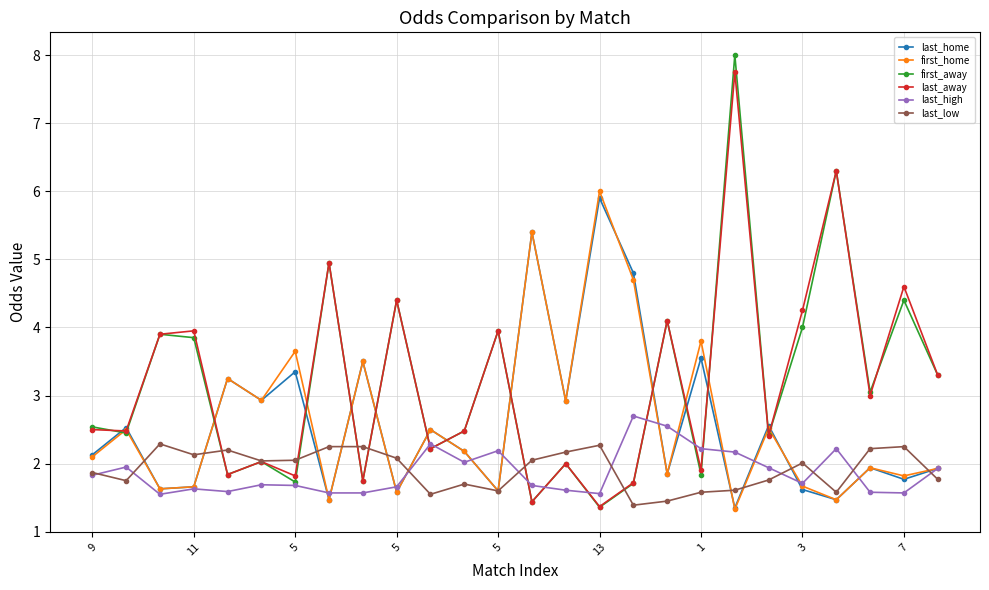

Which series has the widest spread of values?

first_away